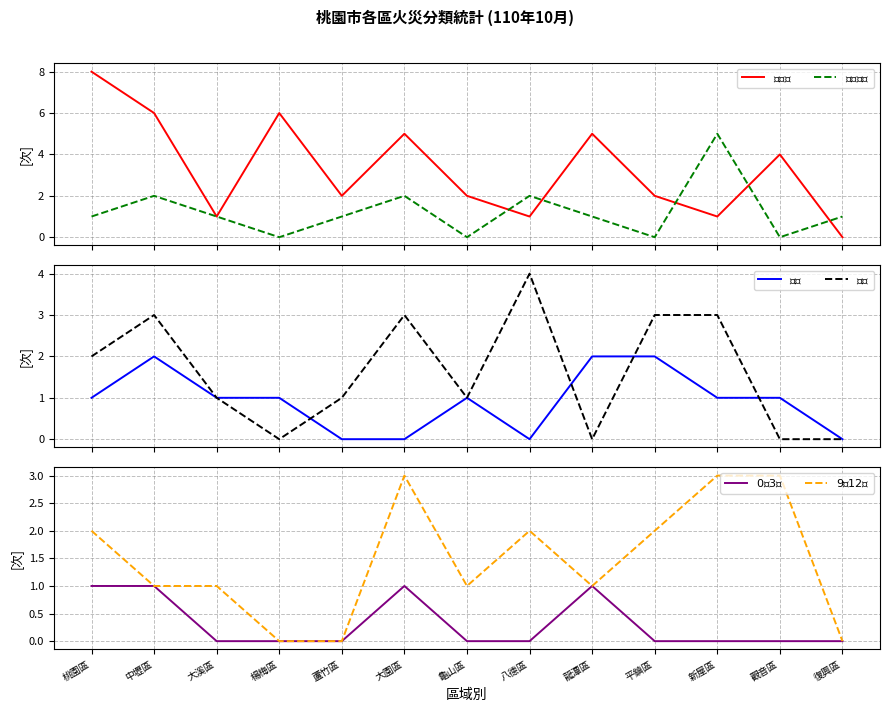

How many data points in $0～3時$ are above 0?

4